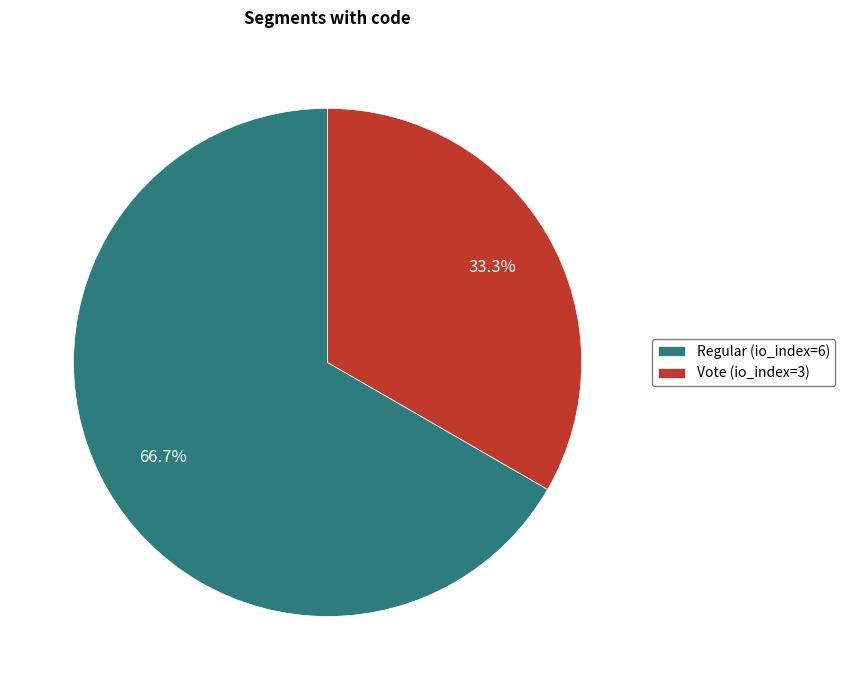

Rank the categories by value from lowest to highest.

Vote (io_index=3), Regular (io_index=6)